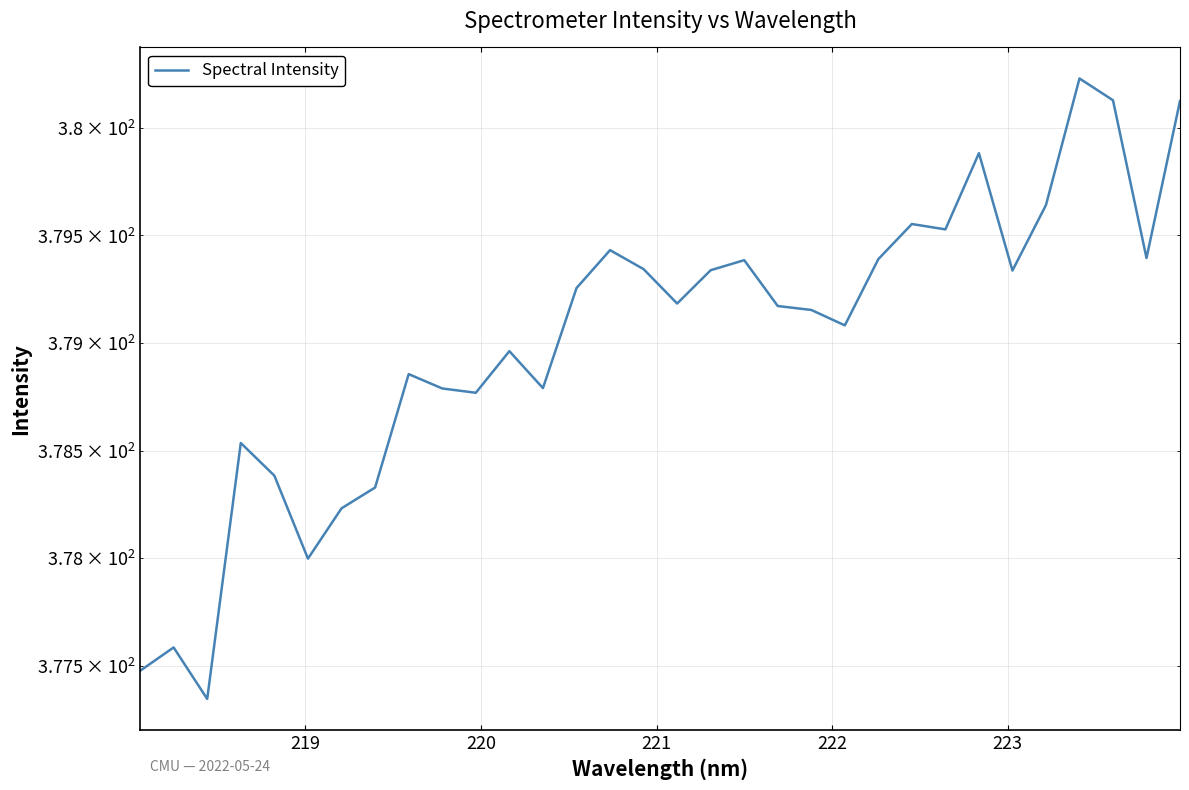

How many points are higher than both their immediate neighbors (excluding endpoints)?

9